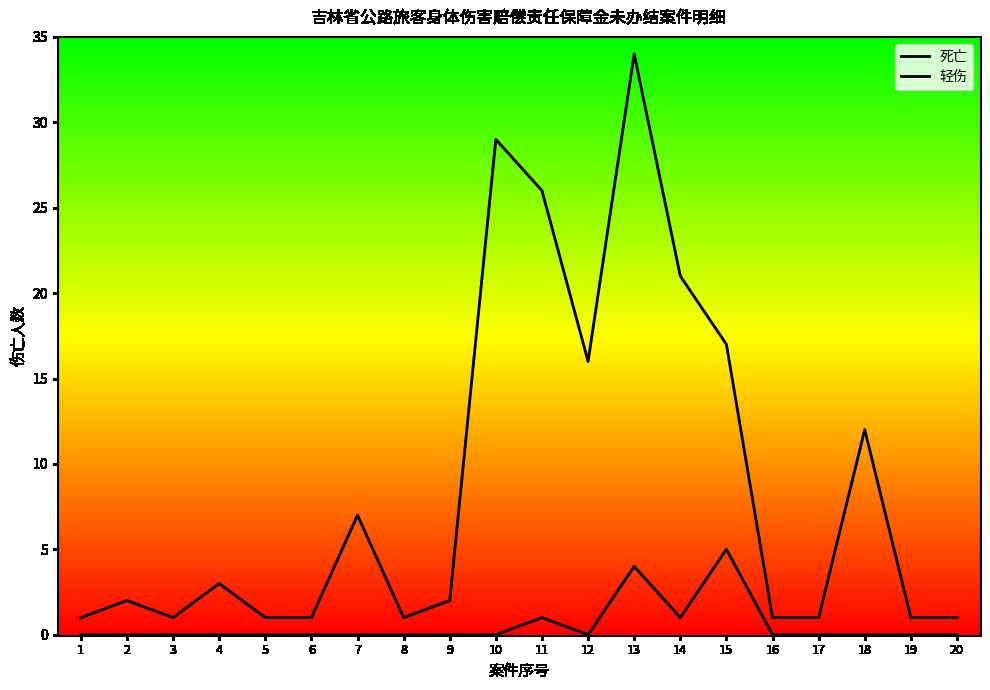

True or false: 轻伤 and 死亡 intersect in this chart.

False